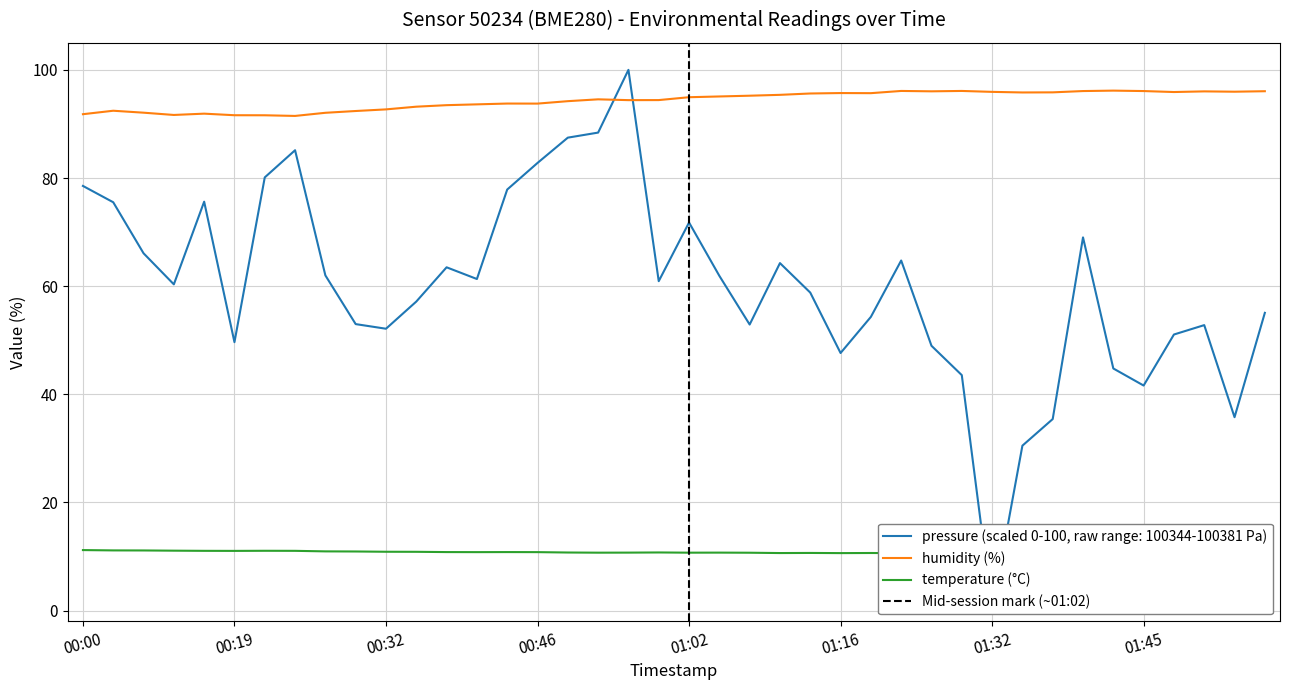

Does the chart display data point markers on the line(s)?

No